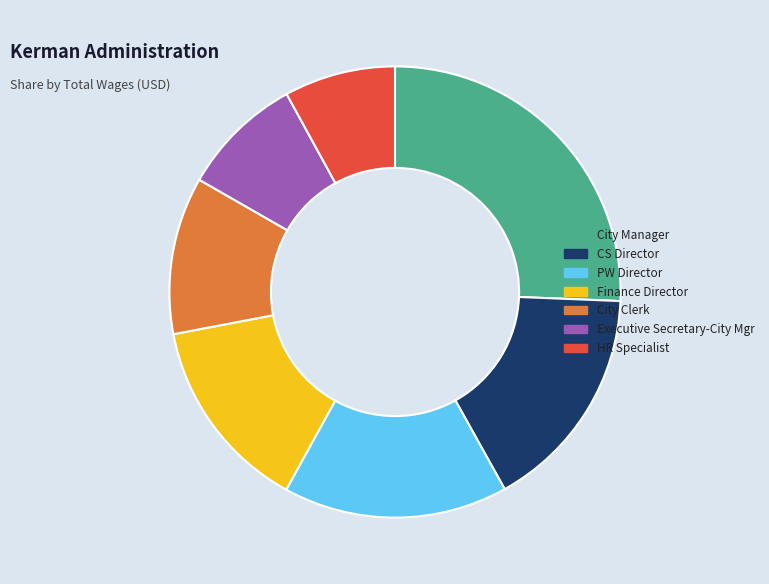

Is it true that PW Director is 29% of the pie?

False